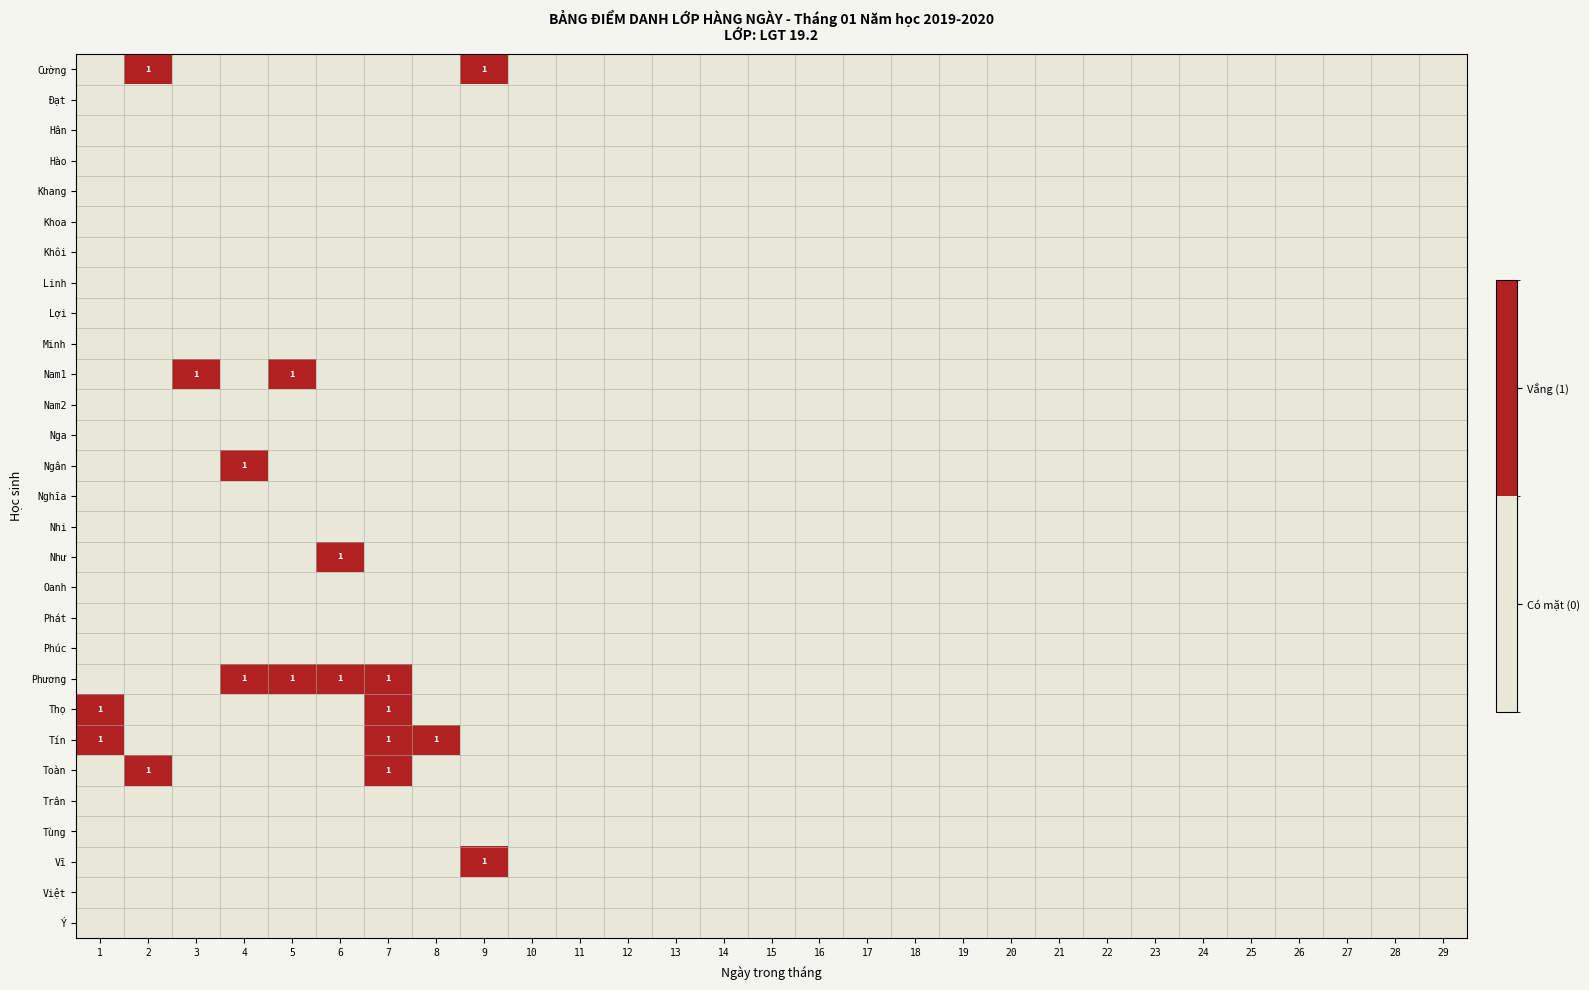

What is the spread (max minus min) of values at 2?

1